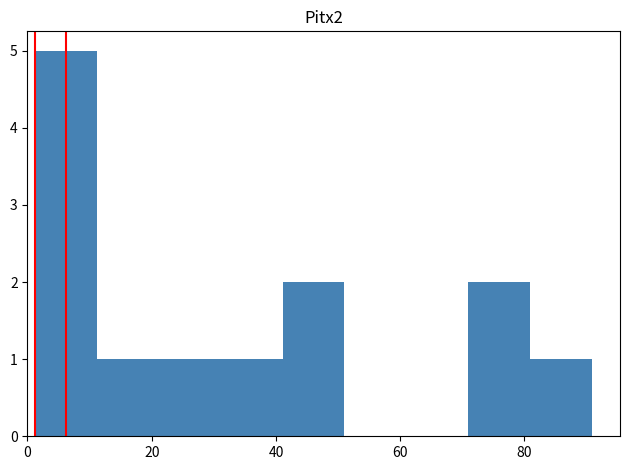

How tall is the bar that spans 80 to 90 on the x-axis? Neither the bar edges nor the heights are printed on the chart, so give them approximately, as read against the axes.

1